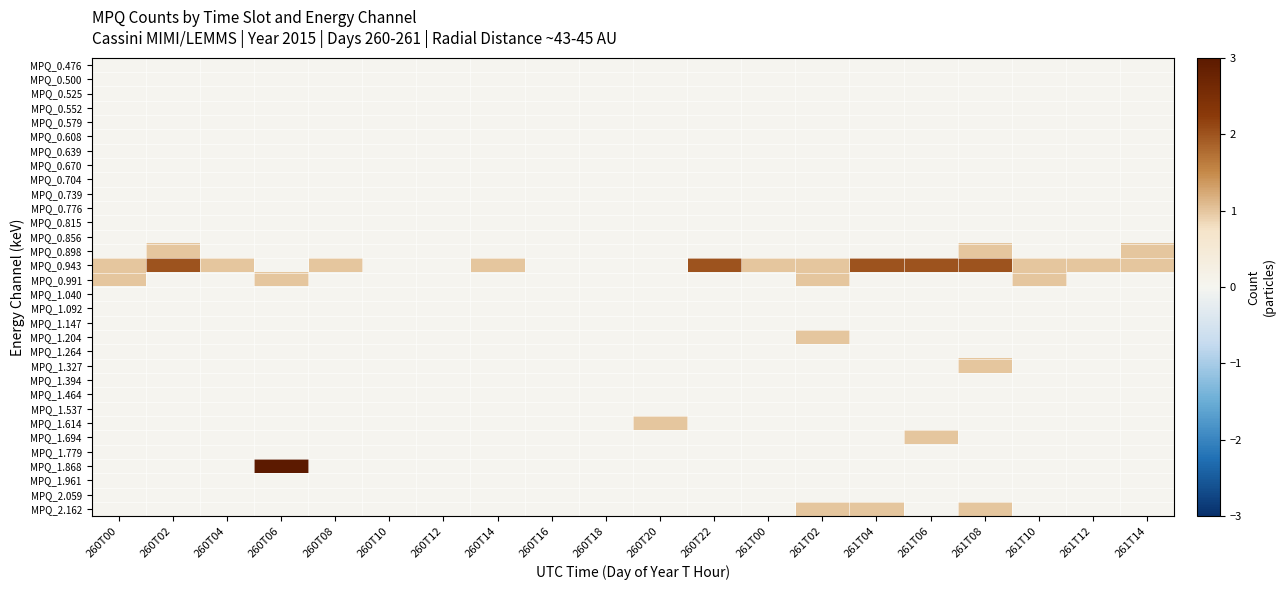

Reading right to left, extract all data points from this chart.

MPQ_0.476: 261T14=0	261T12=0	261T10=0	261T08=0	261T06=0	261T04=0	261T02=0	261T00=0	260T22=0	260T20=0	260T18=0	260T16=0	260T14=0	260T12=0	260T10=0	260T08=0	260T06=0	260T04=0	260T02=0	260T00=0
MPQ_0.500: 261T14=0	261T12=0	261T10=0	261T08=0	261T06=0	261T04=0	261T02=0	261T00=0	260T22=0	260T20=0	260T18=0	260T16=0	260T14=0	260T12=0	260T10=0	260T08=0	260T06=0	260T04=0	260T02=0	260T00=0
MPQ_0.525: 261T14=0	261T12=0	261T10=0	261T08=0	261T06=0	261T04=0	261T02=0	261T00=0	260T22=0	260T20=0	260T18=0	260T16=0	260T14=0	260T12=0	260T10=0	260T08=0	260T06=0	260T04=0	260T02=0	260T00=0
MPQ_0.552: 261T14=0	261T12=0	261T10=0	261T08=0	261T06=0	261T04=0	261T02=0	261T00=0	260T22=0	260T20=0	260T18=0	260T16=0	260T14=0	260T12=0	260T10=0	260T08=0	260T06=0	260T04=0	260T02=0	260T00=0
MPQ_0.579: 261T14=0	261T12=0	261T10=0	261T08=0	261T06=0	261T04=0	261T02=0	261T00=0	260T22=0	260T20=0	260T18=0	260T16=0	260T14=0	260T12=0	260T10=0	260T08=0	260T06=0	260T04=0	260T02=0	260T00=0
MPQ_0.608: 261T14=0	261T12=0	261T10=0	261T08=0	261T06=0	261T04=0	261T02=0	261T00=0	260T22=0	260T20=0	260T18=0	260T16=0	260T14=0	260T12=0	260T10=0	260T08=0	260T06=0	260T04=0	260T02=0	260T00=0
MPQ_0.639: 261T14=0	261T12=0	261T10=0	261T08=0	261T06=0	261T04=0	261T02=0	261T00=0	260T22=0	260T20=0	260T18=0	260T16=0	260T14=0	260T12=0	260T10=0	260T08=0	260T06=0	260T04=0	260T02=0	260T00=0
MPQ_0.670: 261T14=0	261T12=0	261T10=0	261T08=0	261T06=0	261T04=0	261T02=0	261T00=0	260T22=0	260T20=0	260T18=0	260T16=0	260T14=0	260T12=0	260T10=0	260T08=0	260T06=0	260T04=0	260T02=0	260T00=0
MPQ_0.704: 261T14=0	261T12=0	261T10=0	261T08=0	261T06=0	261T04=0	261T02=0	261T00=0	260T22=0	260T20=0	260T18=0	260T16=0	260T14=0	260T12=0	260T10=0	260T08=0	260T06=0	260T04=0	260T02=0	260T00=0
MPQ_0.739: 261T14=0	261T12=0	261T10=0	261T08=0	261T06=0	261T04=0	261T02=0	261T00=0	260T22=0	260T20=0	260T18=0	260T16=0	260T14=0	260T12=0	260T10=0	260T08=0	260T06=0	260T04=0	260T02=0	260T00=0
MPQ_0.776: 261T14=0	261T12=0	261T10=0	261T08=0	261T06=0	261T04=0	261T02=0	261T00=0	260T22=0	260T20=0	260T18=0	260T16=0	260T14=0	260T12=0	260T10=0	260T08=0	260T06=0	260T04=0	260T02=0	260T00=0
MPQ_0.815: 261T14=0	261T12=0	261T10=0	261T08=0	261T06=0	261T04=0	261T02=0	261T00=0	260T22=0	260T20=0	260T18=0	260T16=0	260T14=0	260T12=0	260T10=0	260T08=0	260T06=0	260T04=0	260T02=0	260T00=0
MPQ_0.856: 261T14=0	261T12=0	261T10=0	261T08=0	261T06=0	261T04=0	261T02=0	261T00=0	260T22=0	260T20=0	260T18=0	260T16=0	260T14=0	260T12=0	260T10=0	260T08=0	260T06=0	260T04=0	260T02=0	260T00=0
MPQ_0.898: 261T14=1	261T12=0	261T10=0	261T08=1	261T06=0	261T04=0	261T02=0	261T00=0	260T22=0	260T20=0	260T18=0	260T16=0	260T14=0	260T12=0	260T10=0	260T08=0	260T06=0	260T04=0	260T02=1	260T00=0
MPQ_0.943: 261T14=1	261T12=1	261T10=1	261T08=2	261T06=2	261T04=2	261T02=1	261T00=1	260T22=2	260T20=0	260T18=0	260T16=0	260T14=1	260T12=0	260T10=0	260T08=1	260T06=0	260T04=1	260T02=2	260T00=1
MPQ_0.991: 261T14=0	261T12=0	261T10=1	261T08=0	261T06=0	261T04=0	261T02=1	261T00=0	260T22=0	260T20=0	260T18=0	260T16=0	260T14=0	260T12=0	260T10=0	260T08=0	260T06=1	260T04=0	260T02=0	260T00=1
MPQ_1.040: 261T14=0	261T12=0	261T10=0	261T08=0	261T06=0	261T04=0	261T02=0	261T00=0	260T22=0	260T20=0	260T18=0	260T16=0	260T14=0	260T12=0	260T10=0	260T08=0	260T06=0	260T04=0	260T02=0	260T00=0
MPQ_1.092: 261T14=0	261T12=0	261T10=0	261T08=0	261T06=0	261T04=0	261T02=0	261T00=0	260T22=0	260T20=0	260T18=0	260T16=0	260T14=0	260T12=0	260T10=0	260T08=0	260T06=0	260T04=0	260T02=0	260T00=0
MPQ_1.147: 261T14=0	261T12=0	261T10=0	261T08=0	261T06=0	261T04=0	261T02=0	261T00=0	260T22=0	260T20=0	260T18=0	260T16=0	260T14=0	260T12=0	260T10=0	260T08=0	260T06=0	260T04=0	260T02=0	260T00=0
MPQ_1.204: 261T14=0	261T12=0	261T10=0	261T08=0	261T06=0	261T04=0	261T02=1	261T00=0	260T22=0	260T20=0	260T18=0	260T16=0	260T14=0	260T12=0	260T10=0	260T08=0	260T06=0	260T04=0	260T02=0	260T00=0
MPQ_1.264: 261T14=0	261T12=0	261T10=0	261T08=0	261T06=0	261T04=0	261T02=0	261T00=0	260T22=0	260T20=0	260T18=0	260T16=0	260T14=0	260T12=0	260T10=0	260T08=0	260T06=0	260T04=0	260T02=0	260T00=0
MPQ_1.327: 261T14=0	261T12=0	261T10=0	261T08=1	261T06=0	261T04=0	261T02=0	261T00=0	260T22=0	260T20=0	260T18=0	260T16=0	260T14=0	260T12=0	260T10=0	260T08=0	260T06=0	260T04=0	260T02=0	260T00=0
MPQ_1.394: 261T14=0	261T12=0	261T10=0	261T08=0	261T06=0	261T04=0	261T02=0	261T00=0	260T22=0	260T20=0	260T18=0	260T16=0	260T14=0	260T12=0	260T10=0	260T08=0	260T06=0	260T04=0	260T02=0	260T00=0
MPQ_1.464: 261T14=0	261T12=0	261T10=0	261T08=0	261T06=0	261T04=0	261T02=0	261T00=0	260T22=0	260T20=0	260T18=0	260T16=0	260T14=0	260T12=0	260T10=0	260T08=0	260T06=0	260T04=0	260T02=0	260T00=0
MPQ_1.537: 261T14=0	261T12=0	261T10=0	261T08=0	261T06=0	261T04=0	261T02=0	261T00=0	260T22=0	260T20=0	260T18=0	260T16=0	260T14=0	260T12=0	260T10=0	260T08=0	260T06=0	260T04=0	260T02=0	260T00=0
MPQ_1.614: 261T14=0	261T12=0	261T10=0	261T08=0	261T06=0	261T04=0	261T02=0	261T00=0	260T22=0	260T20=1	260T18=0	260T16=0	260T14=0	260T12=0	260T10=0	260T08=0	260T06=0	260T04=0	260T02=0	260T00=0
MPQ_1.694: 261T14=0	261T12=0	261T10=0	261T08=0	261T06=1	261T04=0	261T02=0	261T00=0	260T22=0	260T20=0	260T18=0	260T16=0	260T14=0	260T12=0	260T10=0	260T08=0	260T06=0	260T04=0	260T02=0	260T00=0
MPQ_1.779: 261T14=0	261T12=0	261T10=0	261T08=0	261T06=0	261T04=0	261T02=0	261T00=0	260T22=0	260T20=0	260T18=0	260T16=0	260T14=0	260T12=0	260T10=0	260T08=0	260T06=0	260T04=0	260T02=0	260T00=0
MPQ_1.868: 261T14=0	261T12=0	261T10=0	261T08=0	261T06=0	261T04=0	261T02=0	261T00=0	260T22=0	260T20=0	260T18=0	260T16=0	260T14=0	260T12=0	260T10=0	260T08=0	260T06=3	260T04=0	260T02=0	260T00=0
MPQ_1.961: 261T14=0	261T12=0	261T10=0	261T08=0	261T06=0	261T04=0	261T02=0	261T00=0	260T22=0	260T20=0	260T18=0	260T16=0	260T14=0	260T12=0	260T10=0	260T08=0	260T06=0	260T04=0	260T02=0	260T00=0
MPQ_2.059: 261T14=0	261T12=0	261T10=0	261T08=0	261T06=0	261T04=0	261T02=0	261T00=0	260T22=0	260T20=0	260T18=0	260T16=0	260T14=0	260T12=0	260T10=0	260T08=0	260T06=0	260T04=0	260T02=0	260T00=0
MPQ_2.162: 261T14=0	261T12=0	261T10=0	261T08=1	261T06=0	261T04=1	261T02=1	261T00=0	260T22=0	260T20=0	260T18=0	260T16=0	260T14=0	260T12=0	260T10=0	260T08=0	260T06=0	260T04=0	260T02=0	260T00=0